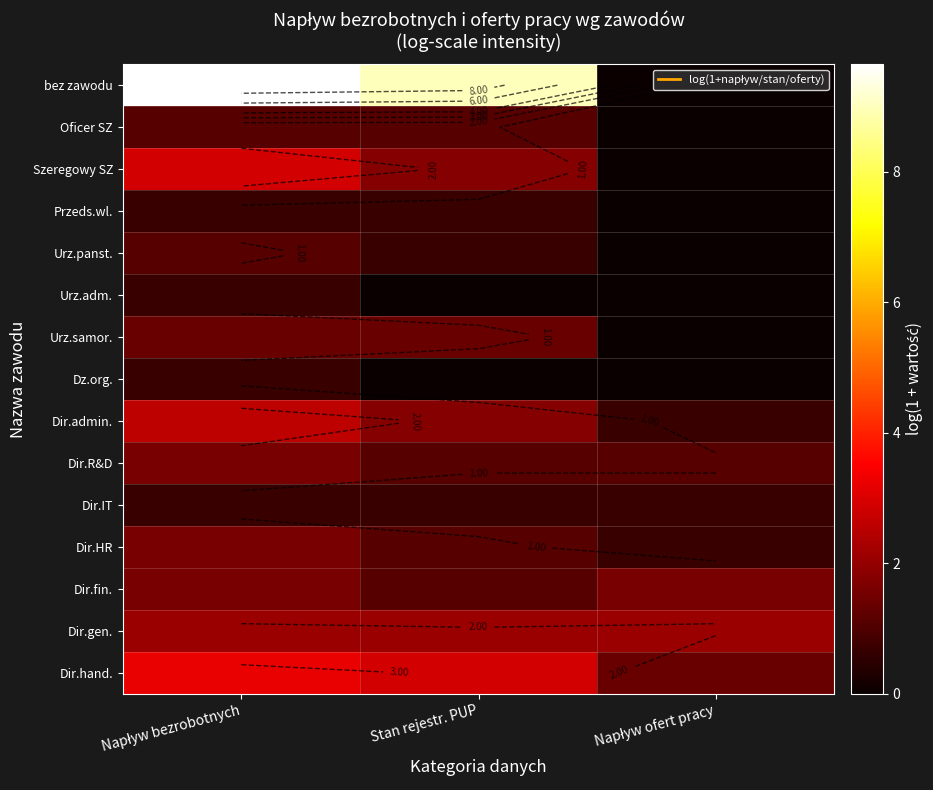

At Stan rejestr. PUP, list the series in order from smallest to largest.

Urz.adm., Dz.org., Przeds.wl., Urz.panst., Dir.IT, Oficer SZ, Dir.R&D, Dir.HR, Dir.fin., Urz.samor., Szeregowy SZ, Dir.admin., Dir.gen., Dir.hand., bez zawodu